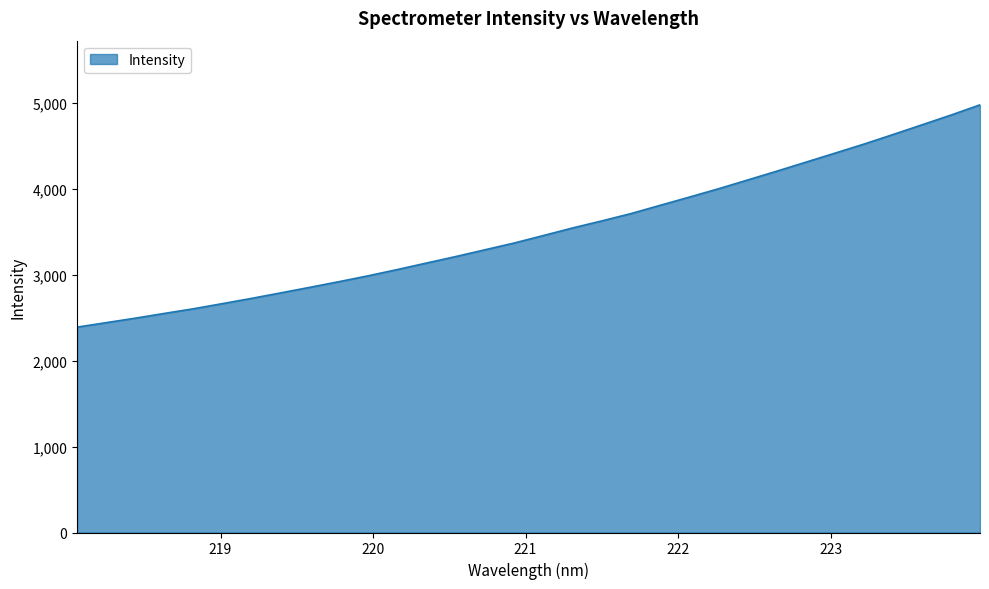

Does the chart display data point markers on the line(s)?

No